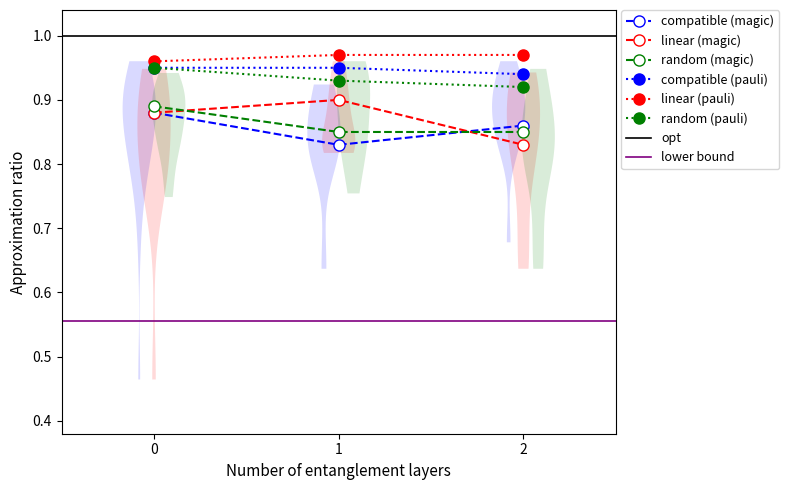

At 0, list the series in order from largest to smallest.

linear (pauli), compatible (pauli), random (pauli), random (magic), compatible (magic), linear (magic)